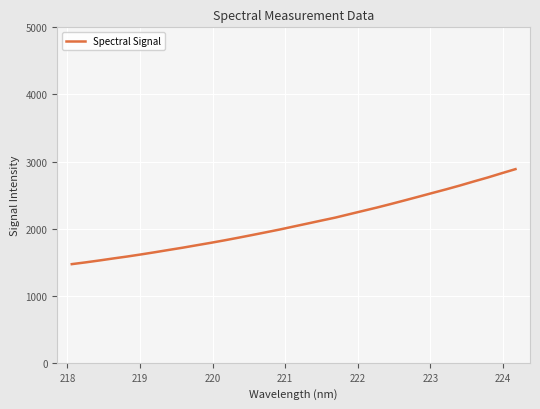

What is the smallest value displayed?

1470.5